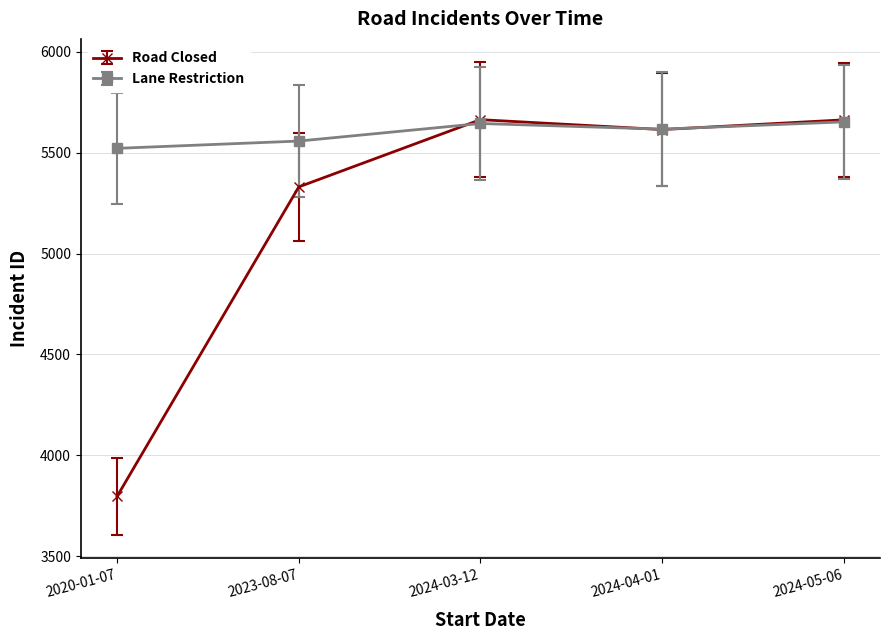

How many lines are shown in the chart?

2